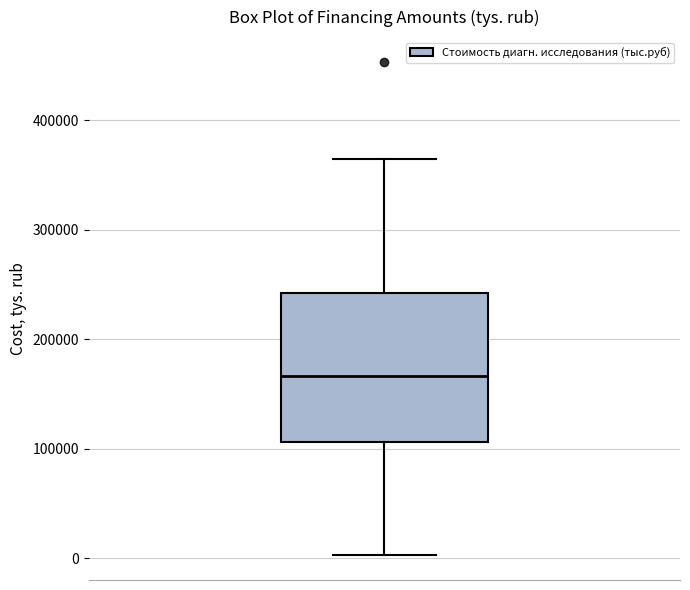

Read this box plot against the y-axis: the position of the median line, the range covered by the box, and the ends of both whiskers. The values are not printed on the chart, so give them approximately, as read against the axis.

median 170000, box 110000 to 240000, whiskers 0 to 360000